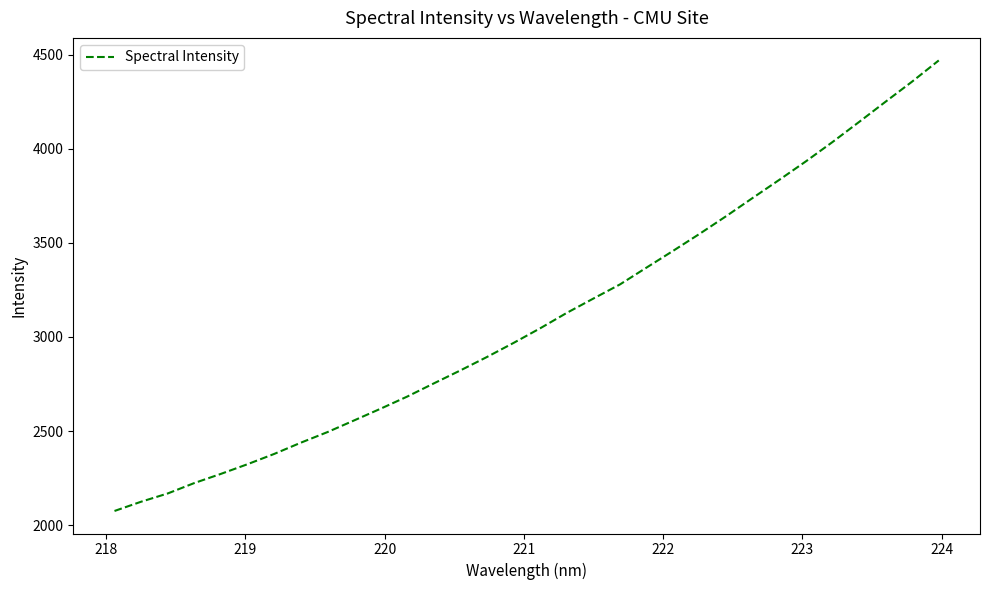

What is the maximum value shown in the chart?

4469.7